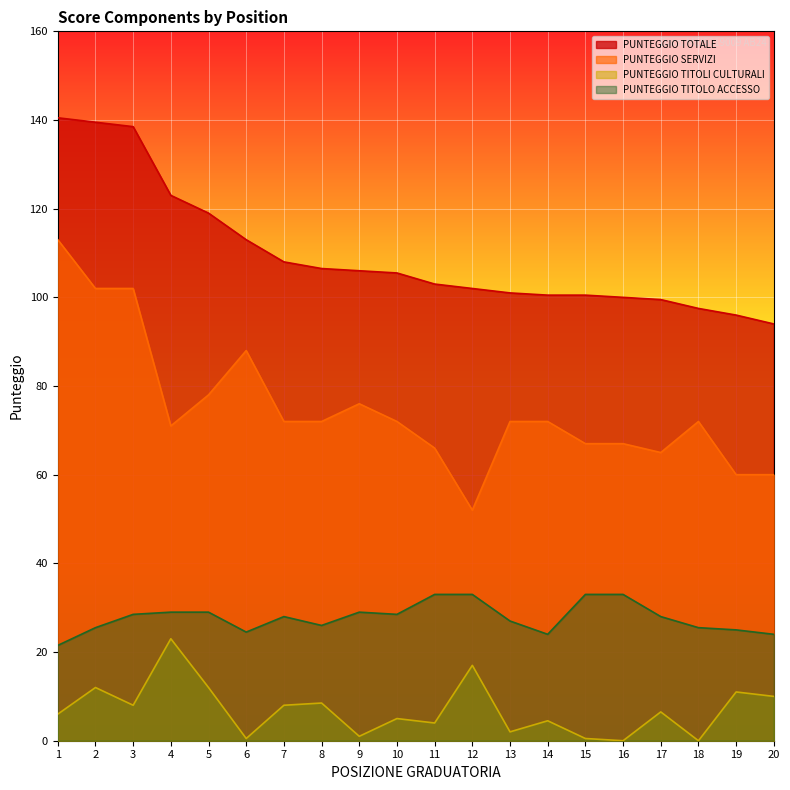

What are all the series names shown in the legend?

PUNTEGGIO TOTALE, PUNTEGGIO SERVIZI, PUNTEGGIO TITOLI CULTURALI, PUNTEGGIO TITOLO ACCESSO